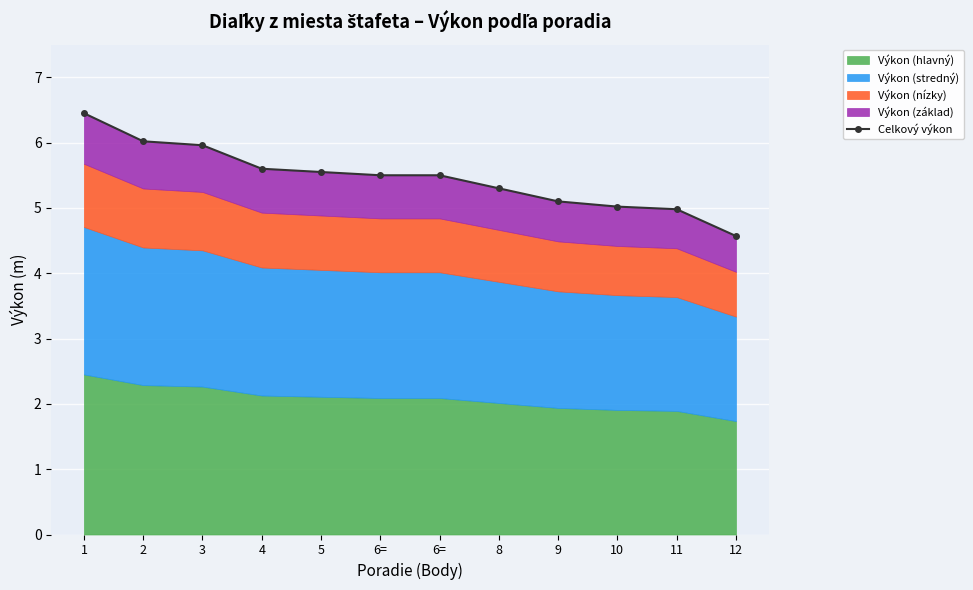

How many categories are shown in the chart?

12